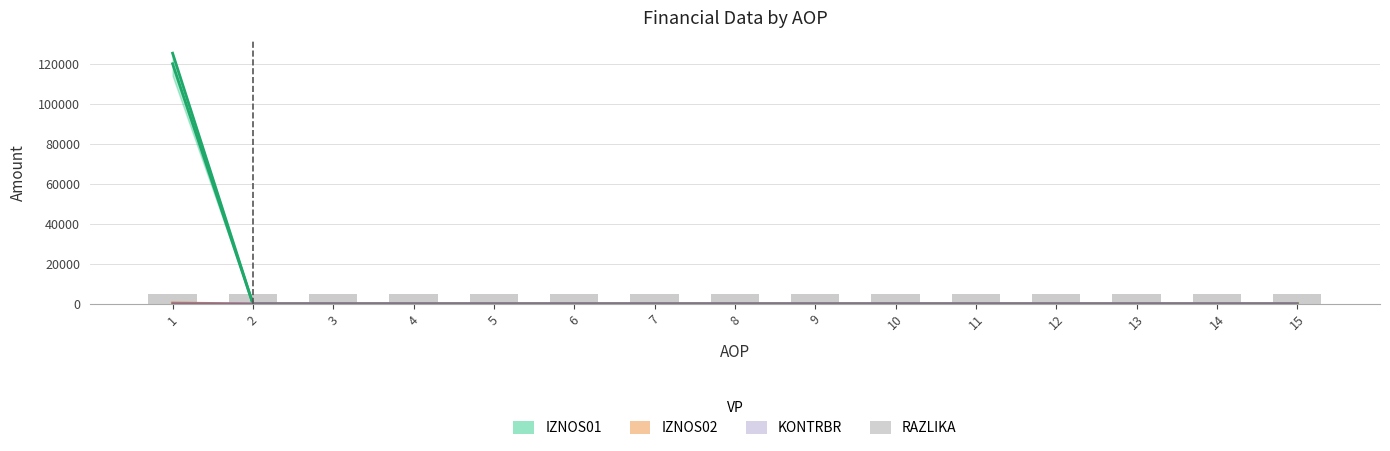

At which label is IZNOS01 closest to 59987?

2